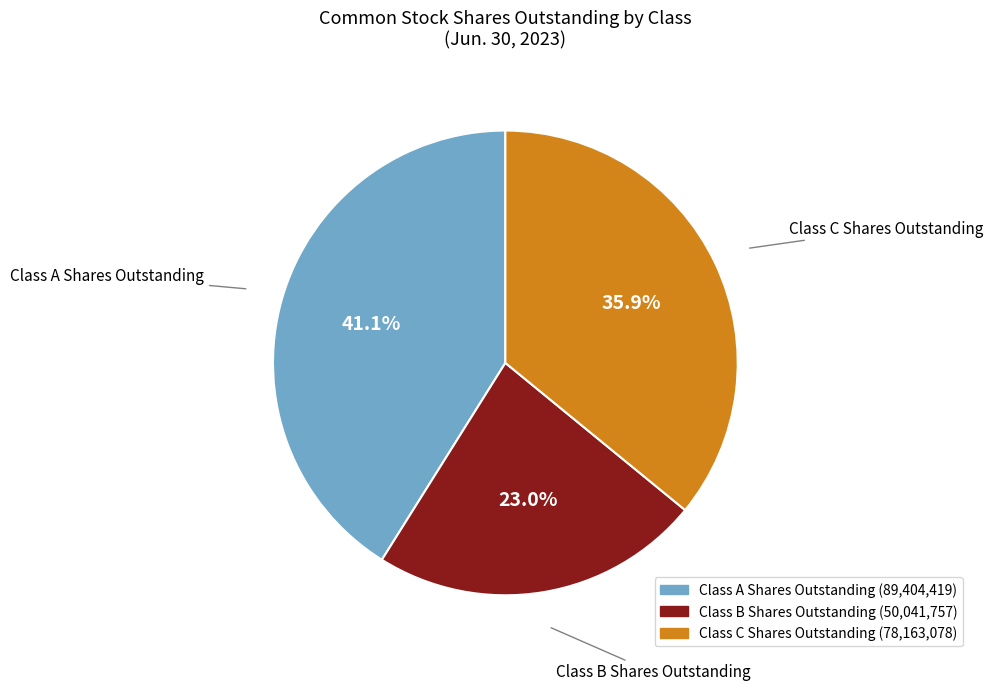

What percentage is the Class C Shares Outstanding slice, to the nearest percent?

36%